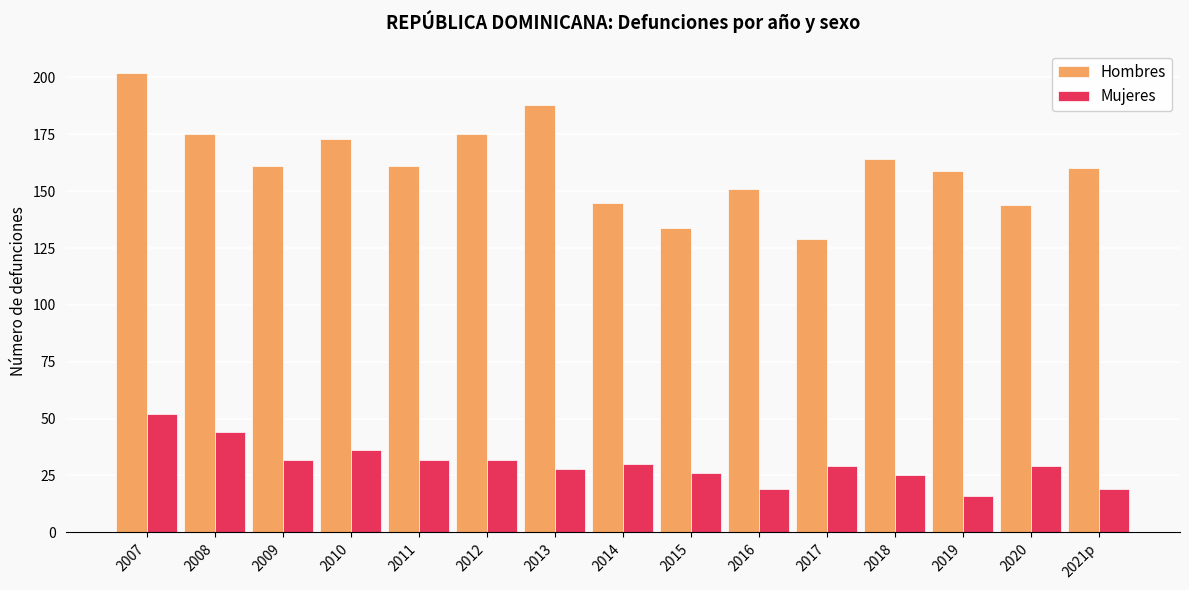

How many series are shown in this chart?

2